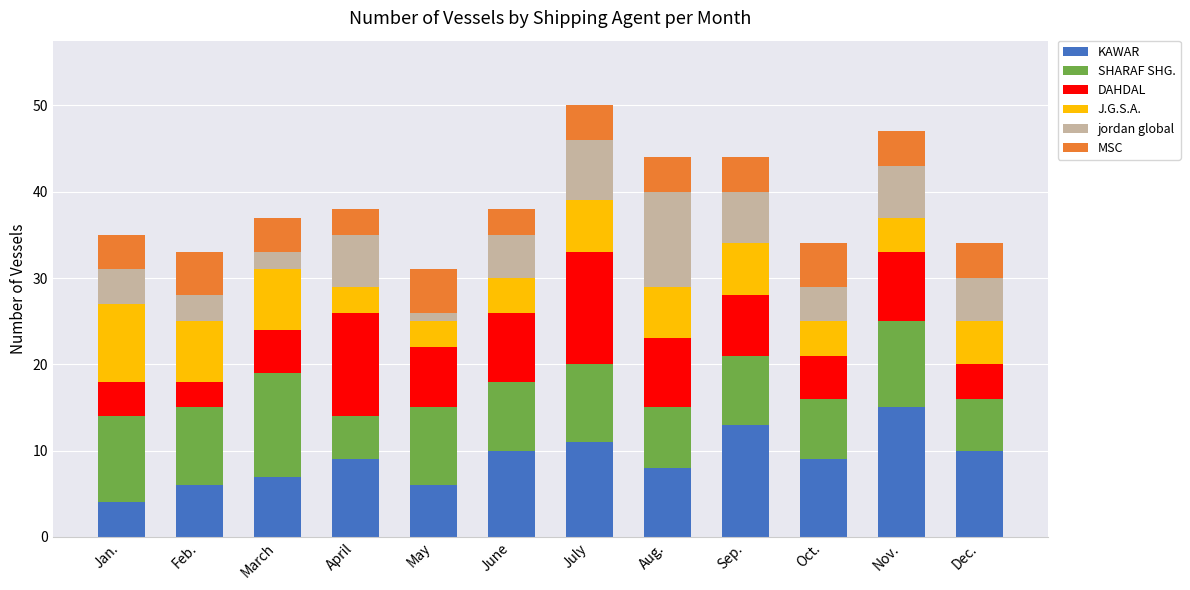

What is the approximate value of KAWAR at Sep.?

13